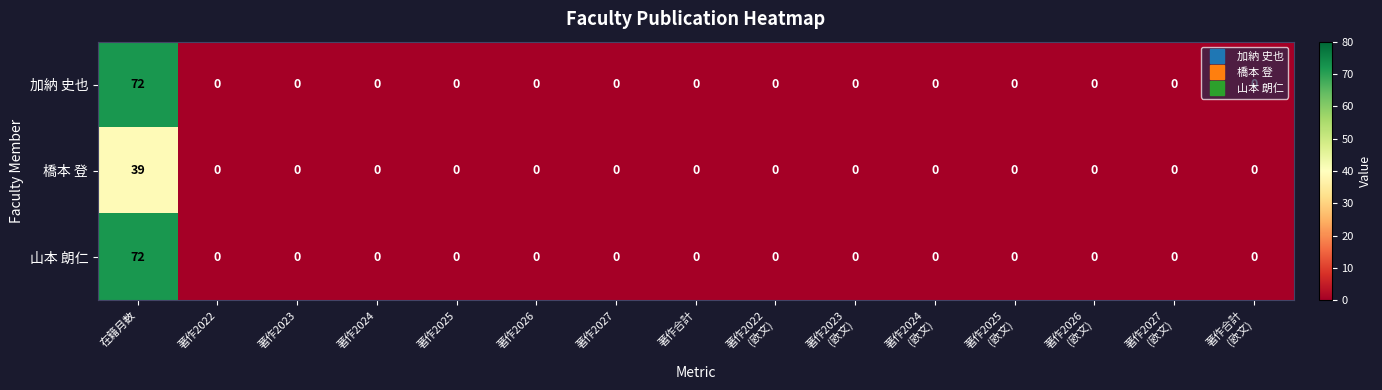

Which category has the highest value in the 山本 朗仁 series?

在籍月数